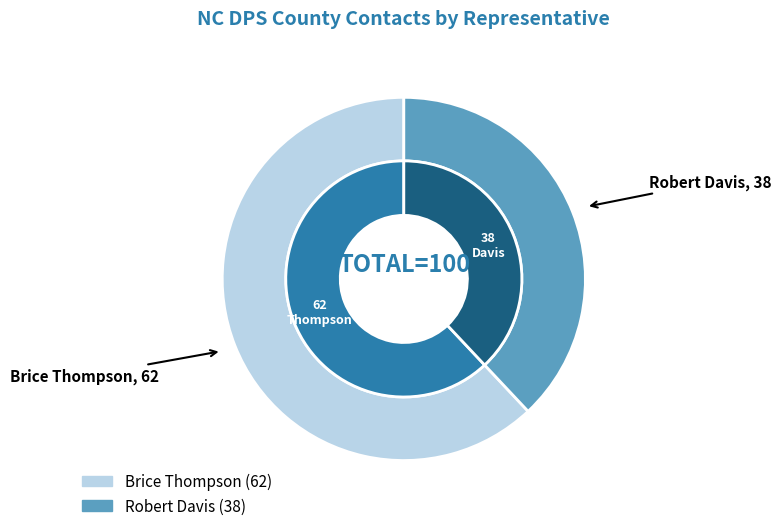

Is it true that Brice Thompson is 62% of the pie?

True